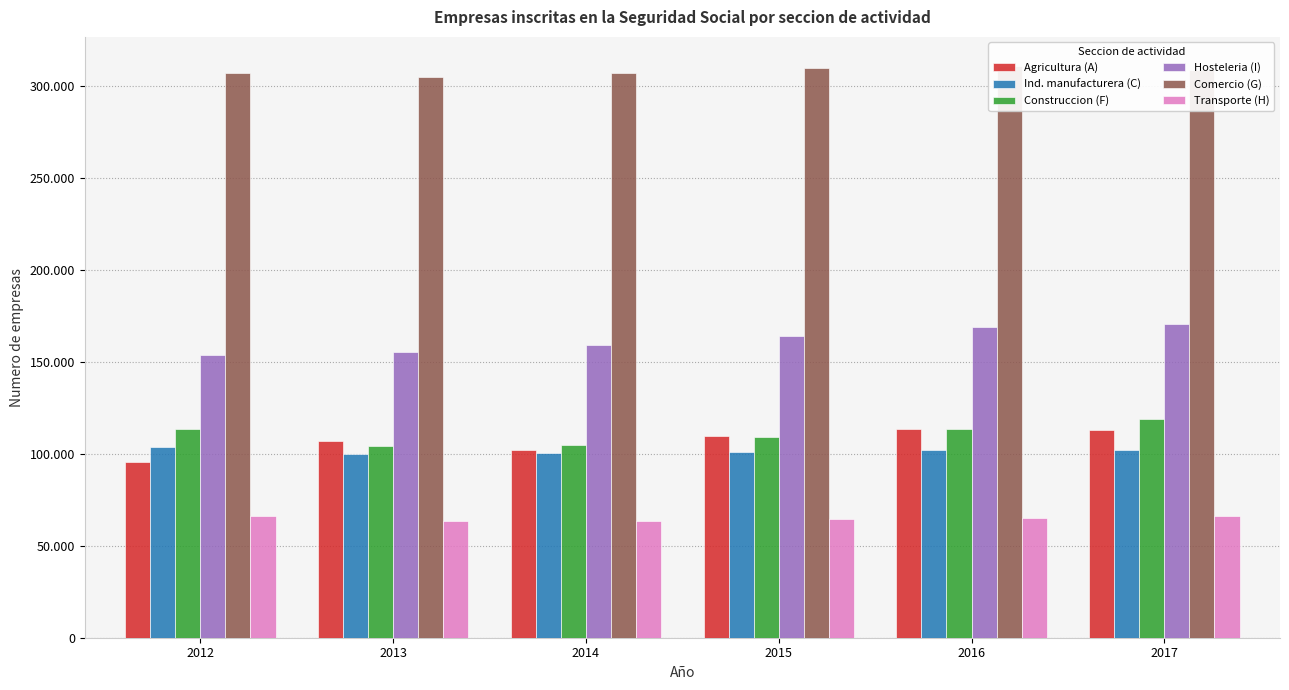

Which has a higher value, 2012 or 2015?

2015